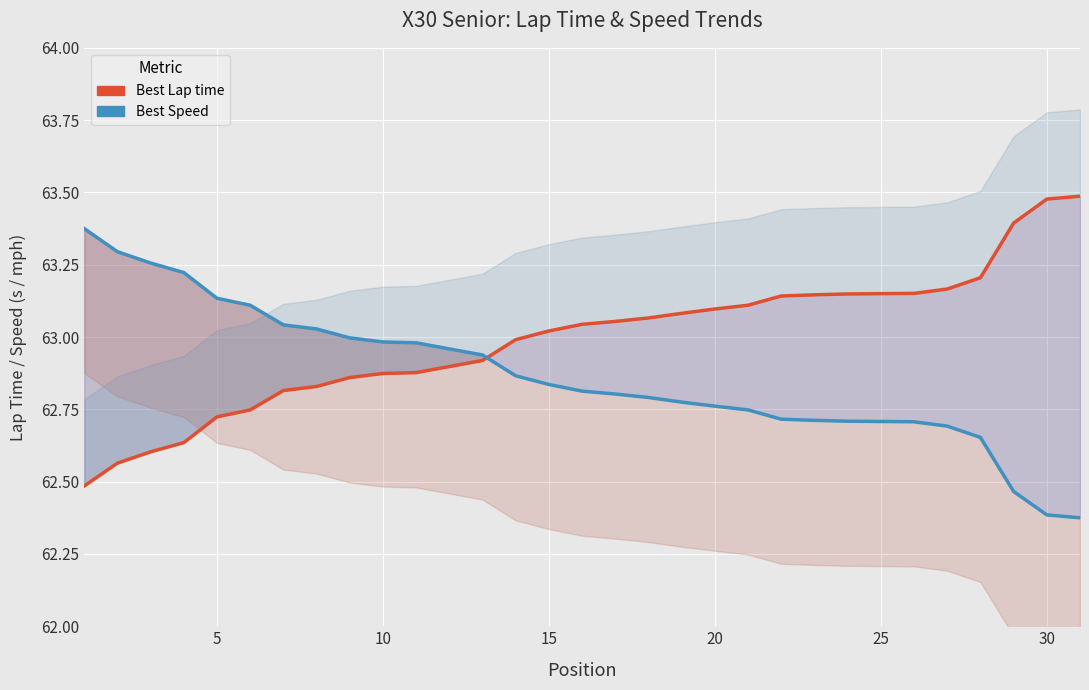

Which series has the largest range (max minus min)?

Best Lap time